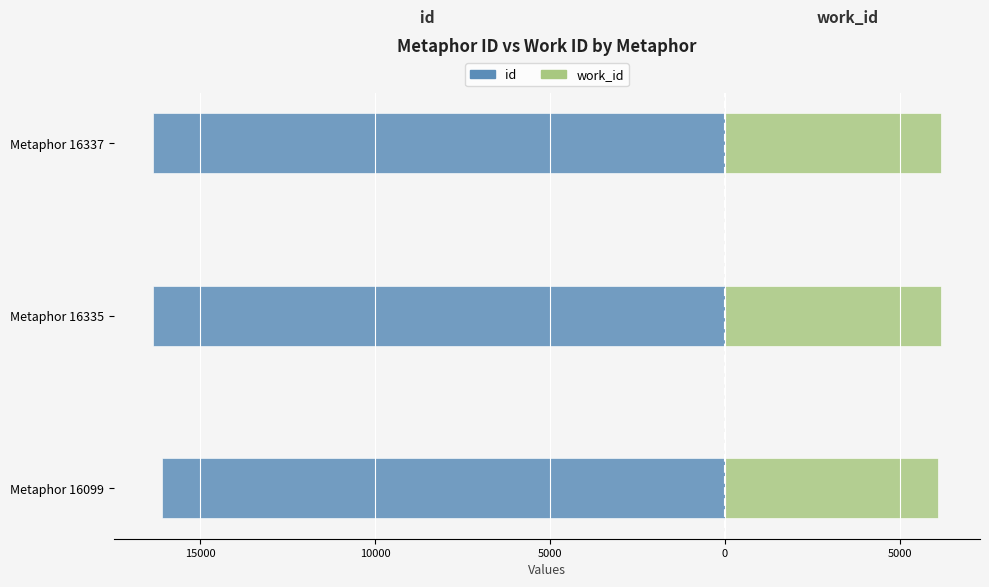

At how many categories does at least one series exceed -10497?

3